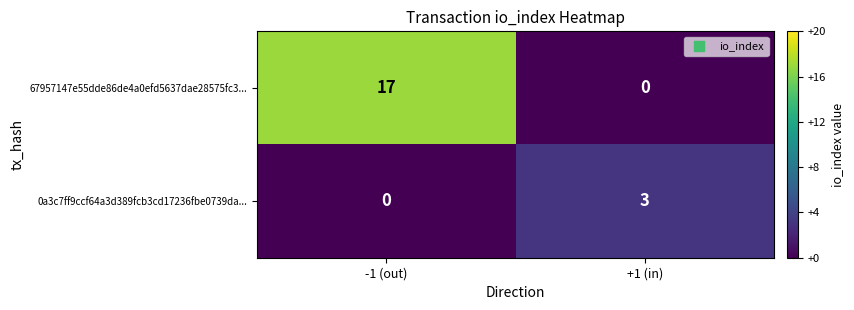

Rank the series at -1 (out) from highest to lowest value.

67957147e55dde86de4a0efd5637dae28575fc3..., 0a3c7ff9ccf64a3d389fcb3cd17236fbe0739da...